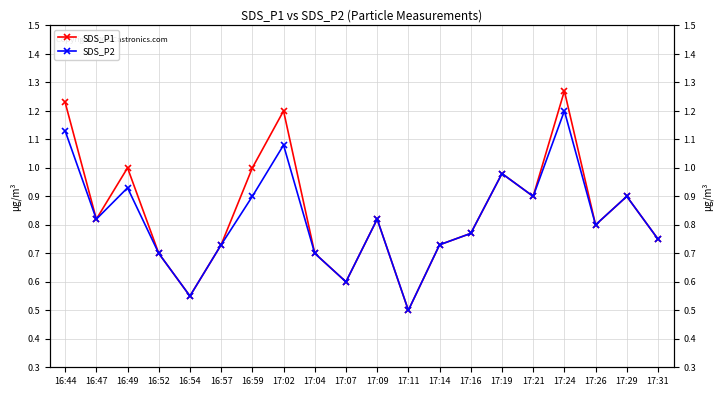

How many interior local valleys does the SDS_P2 series have?

6